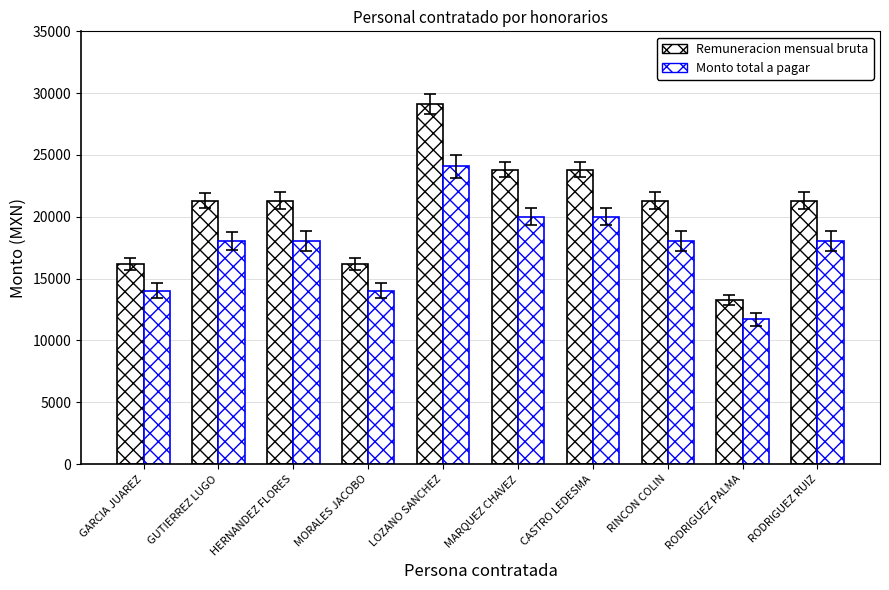

What is the difference between the second highest and second lowest values in the Monto total a pagar series?

5976.6